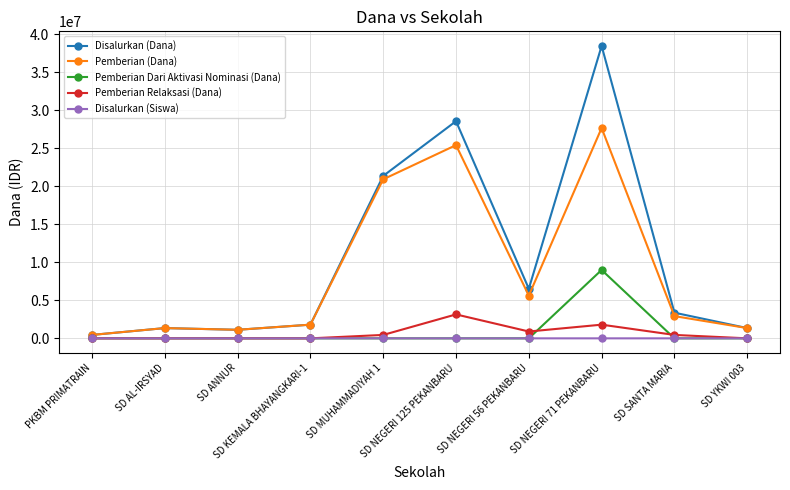

At how many categories does at least one series exceed 14477878?

3